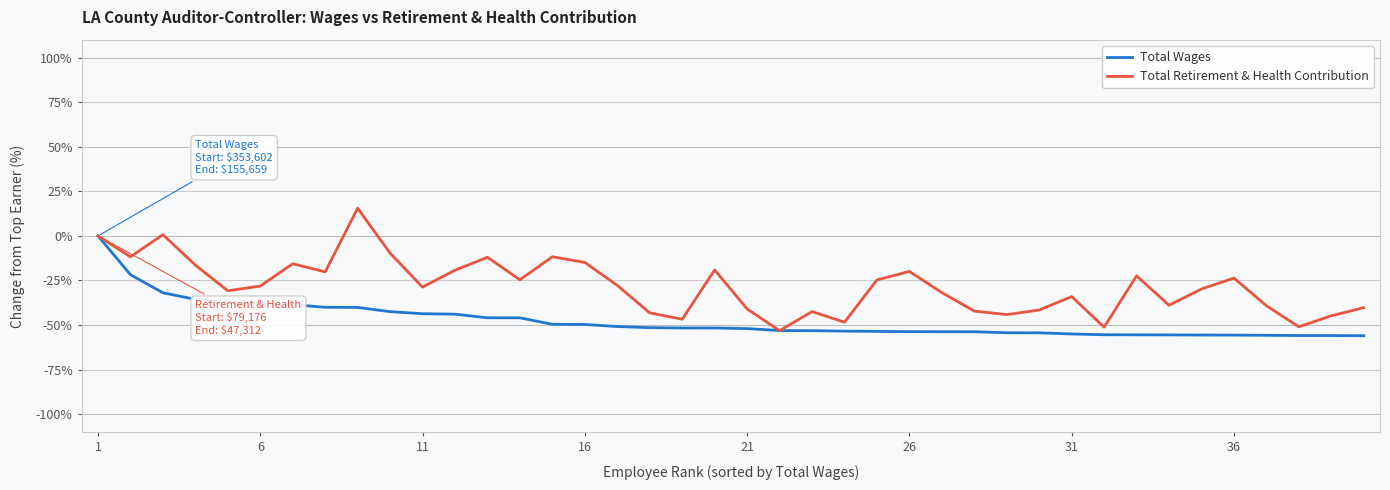

What are all the series names shown in the legend?

Total Wages, Total Retirement & Health Contribution